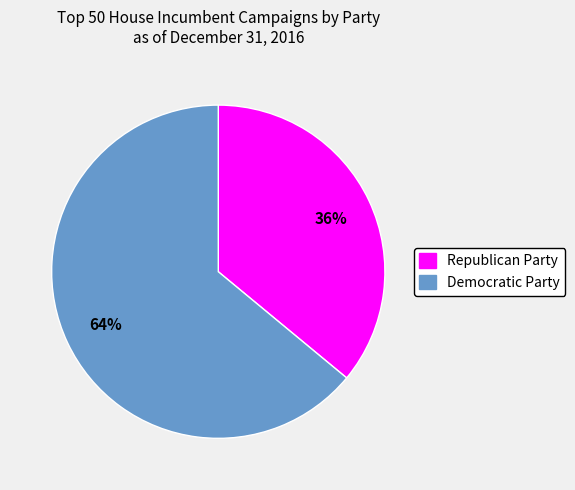

To the nearest percent, what is the average slice percentage?

50%